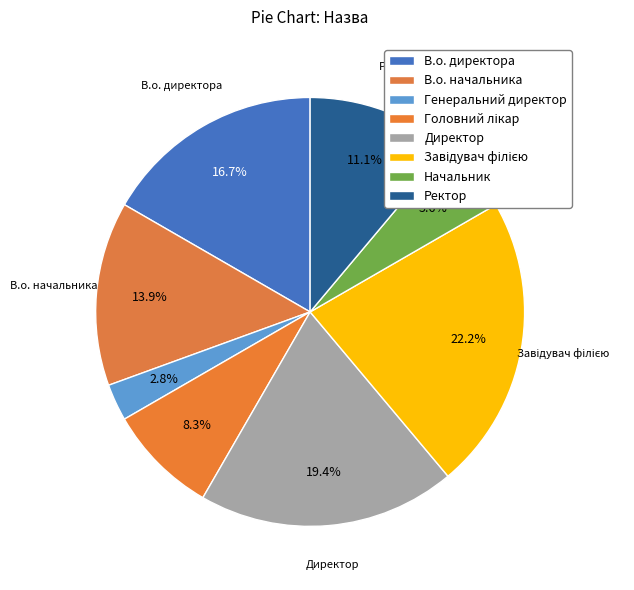

To the nearest percent, what is the difference between the largest and smallest slice percentages?

19%